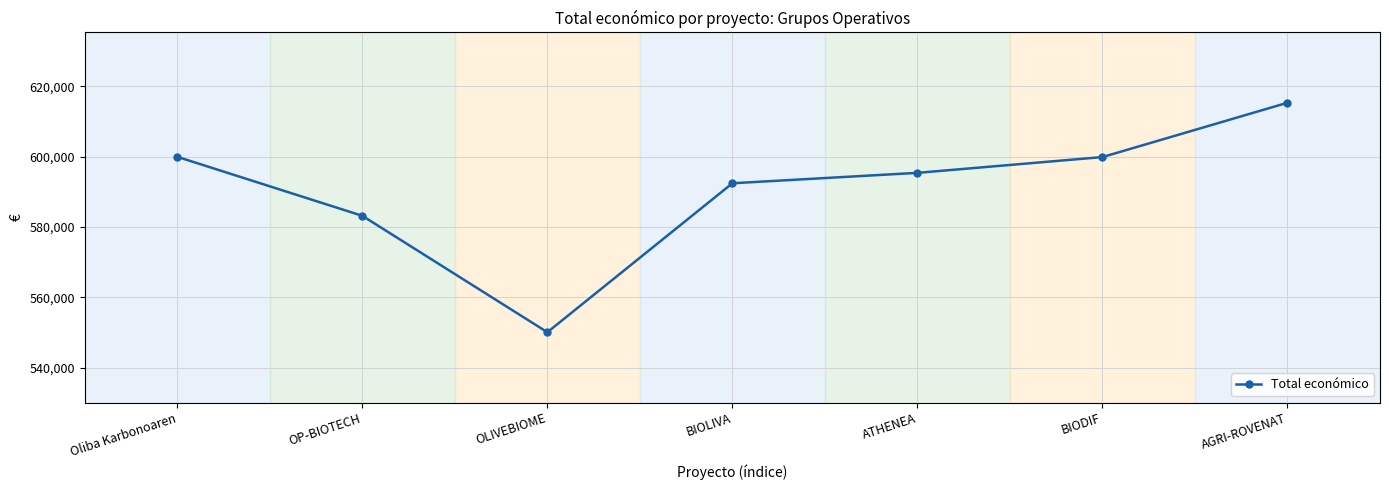

What is the change in value from Oliba Karbonoaren to BIODIF?

-65